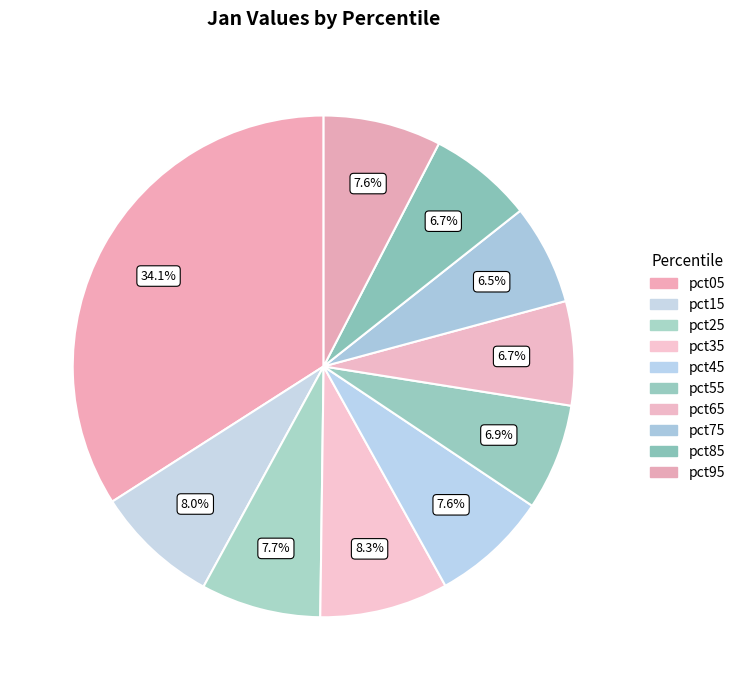

How many slices are in this pie chart?

10